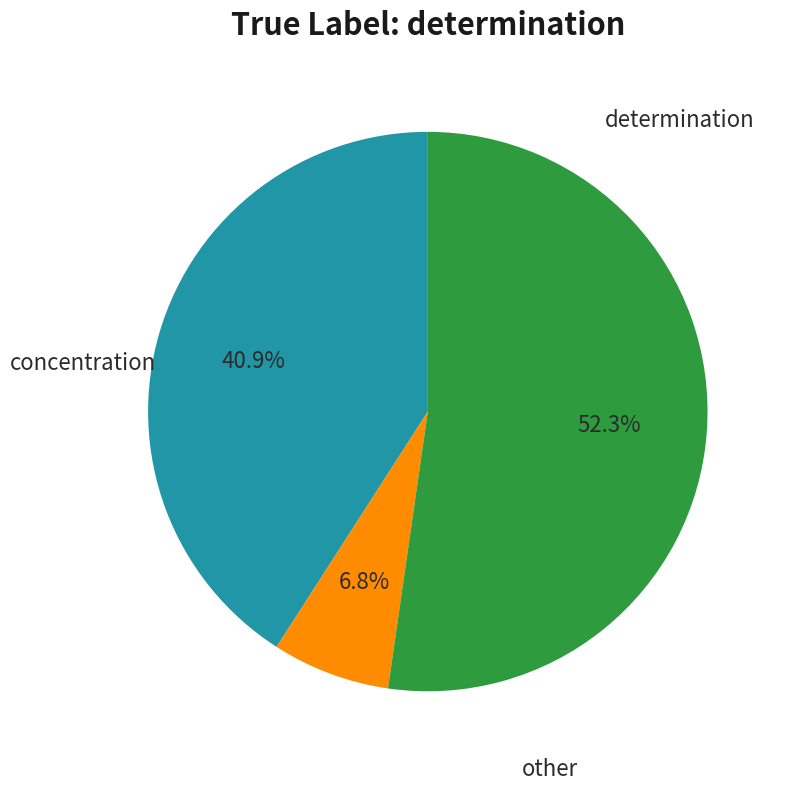

To the nearest percent, what is the average slice percentage?

33%